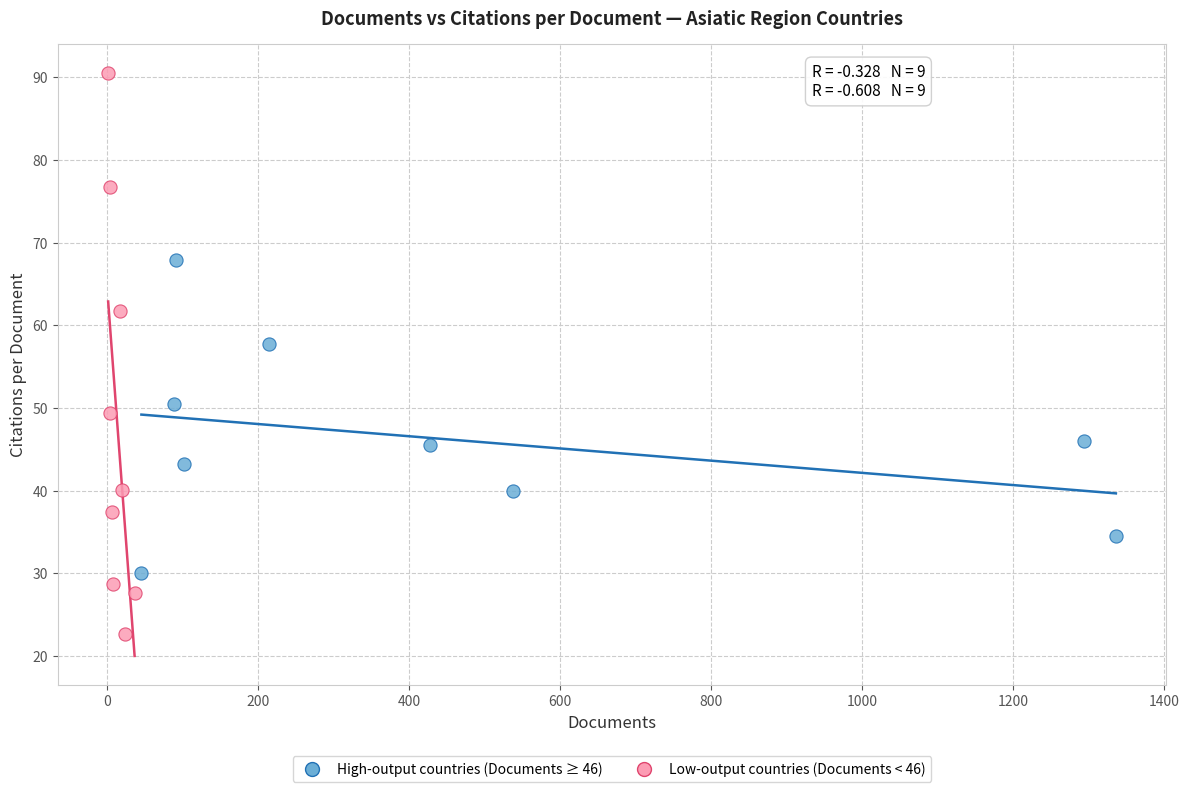

Which series has the widest spread of Y values?

Low-output countries (Documents < 46)